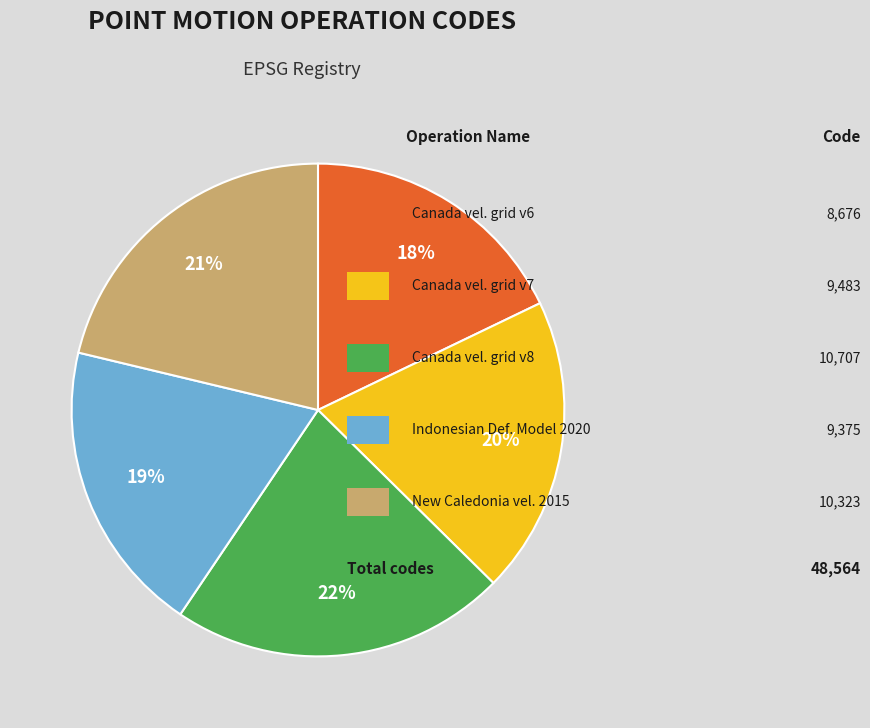

Is there any slice that represents more than half of the pie?

No